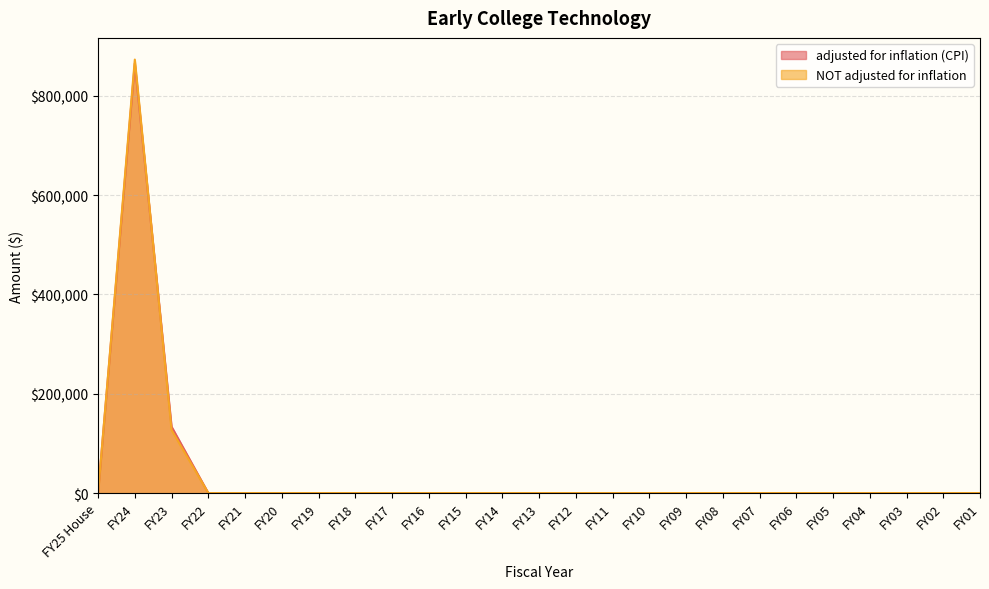

True or false: adjusted for inflation (CPI) has more than 2 points higher than both neighbors.

False